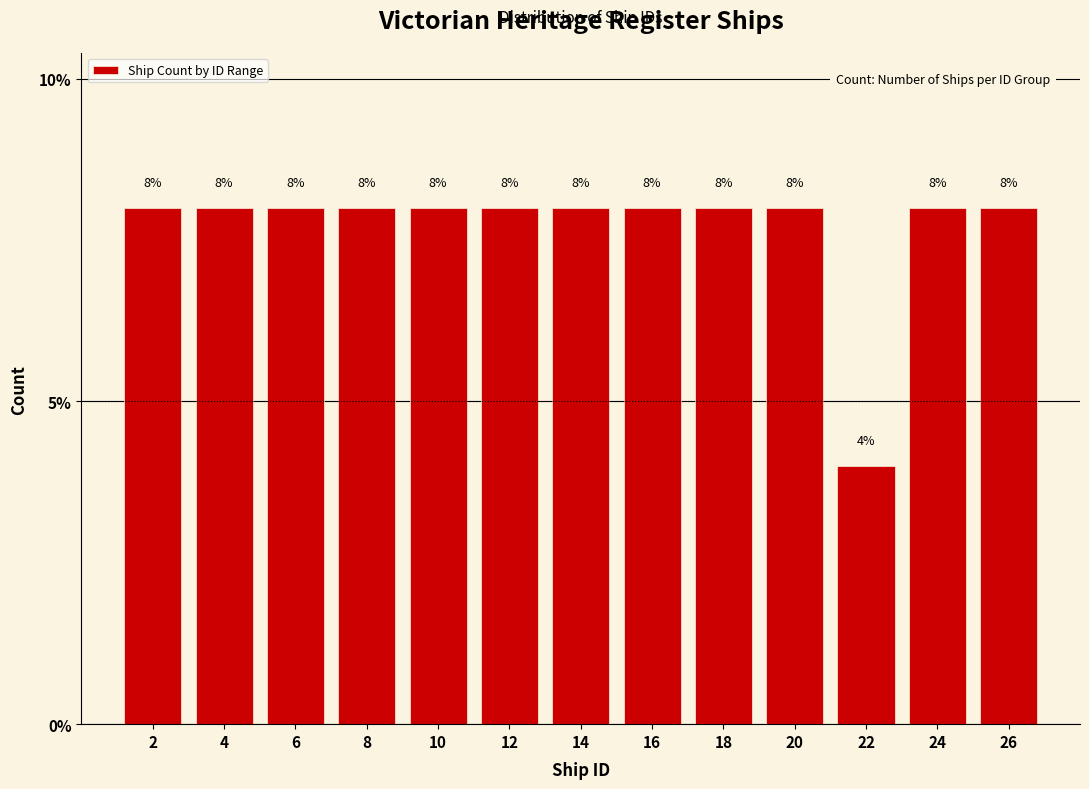

Reading right to left, transcribe all the data shown in this chart.

26=8	24=8	22=4	20=8	18=8	16=8	14=8	12=8	10=8	8=8	6=8	4=8	2=8